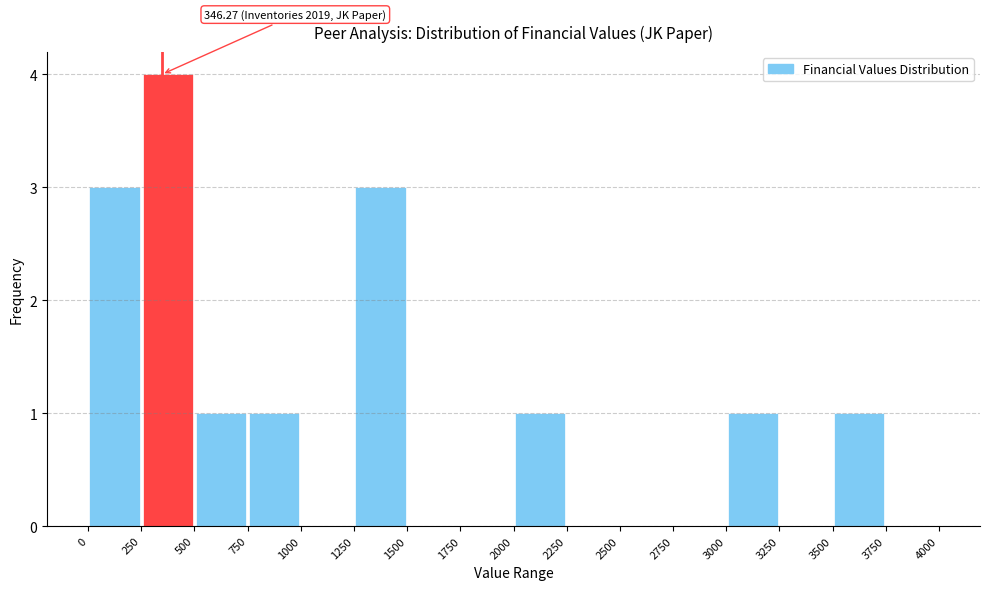

Which range on the x-axis has the tallest bar?

250 to 500